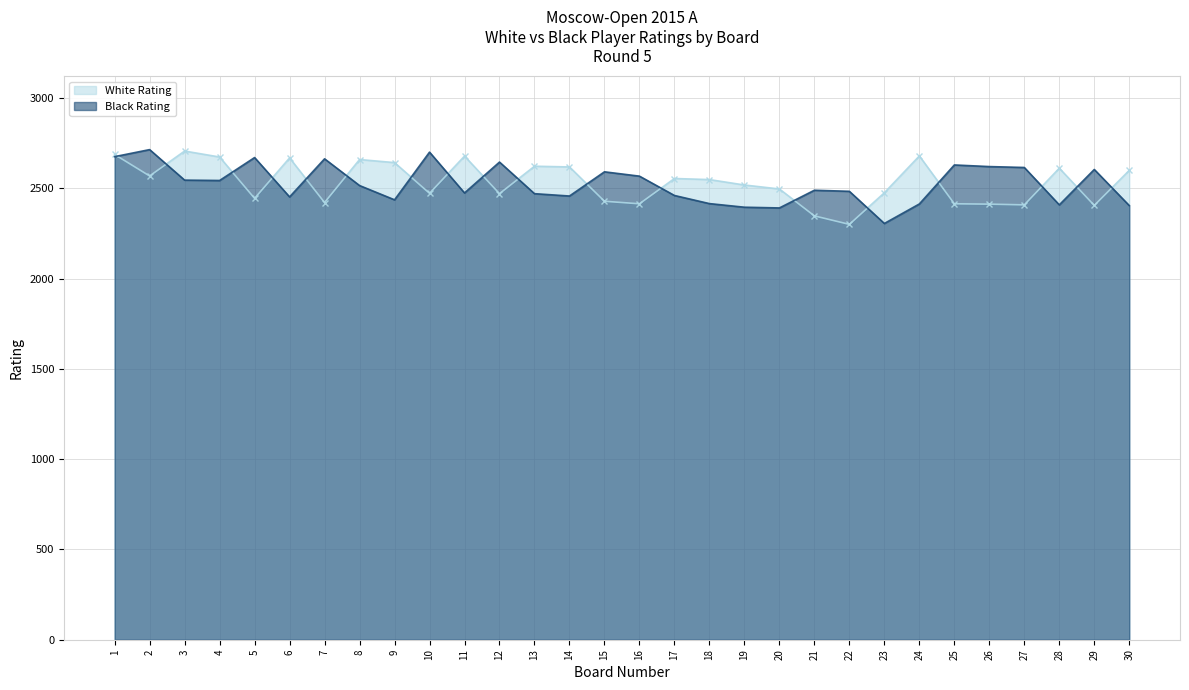

Which has a higher value, 6 or 4?

4